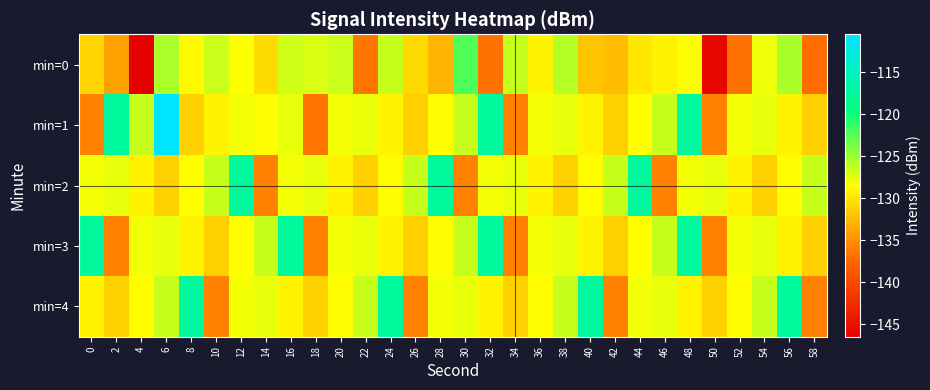

Which series has the largest total across all categories?

min=1